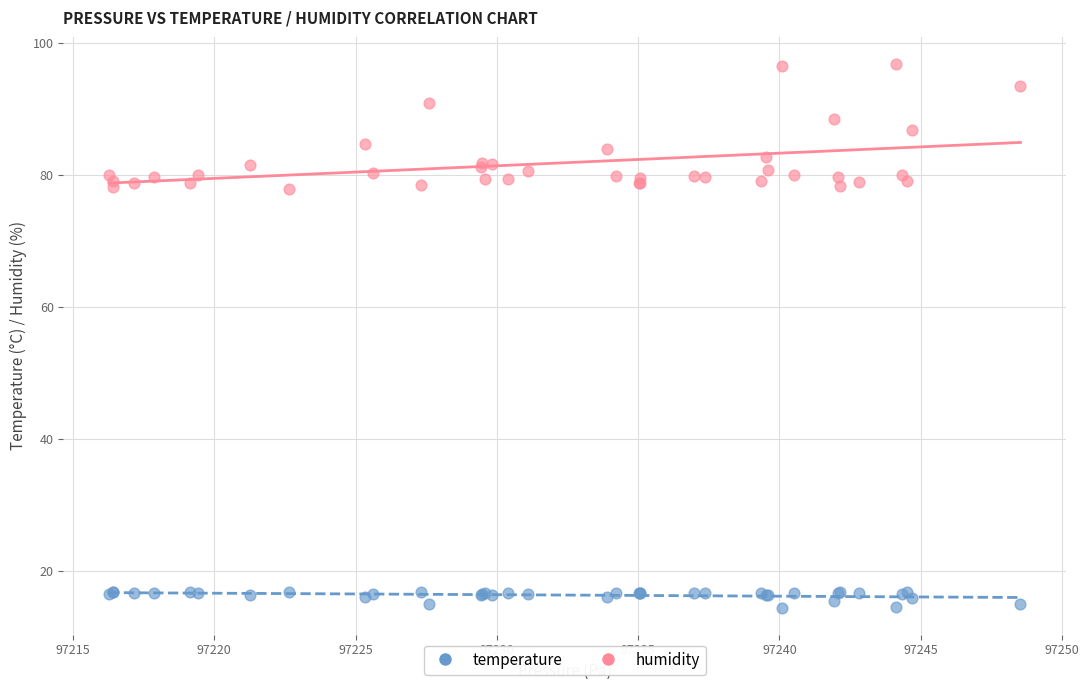

Which series reaches the maximum Y coordinate?

humidity